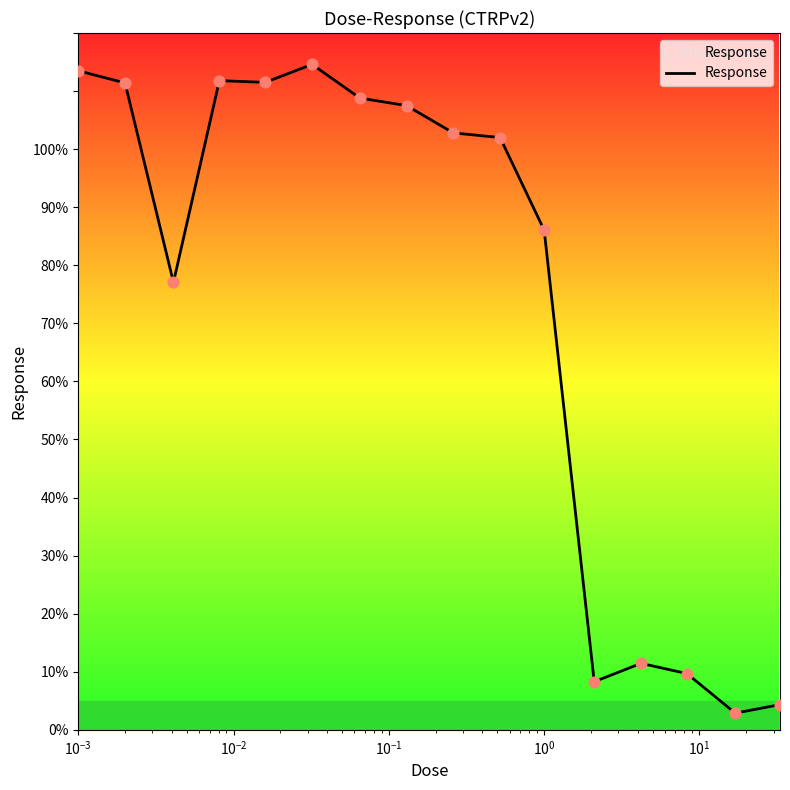

What is the maximum value shown in the chart?

114.6